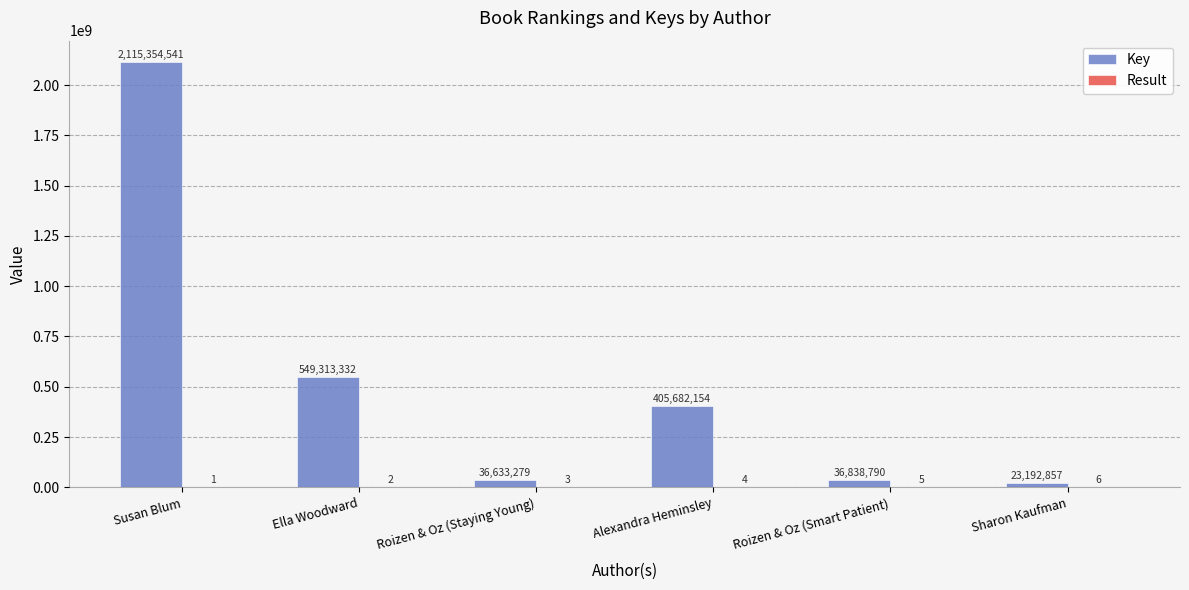

How many series are shown in this chart?

2